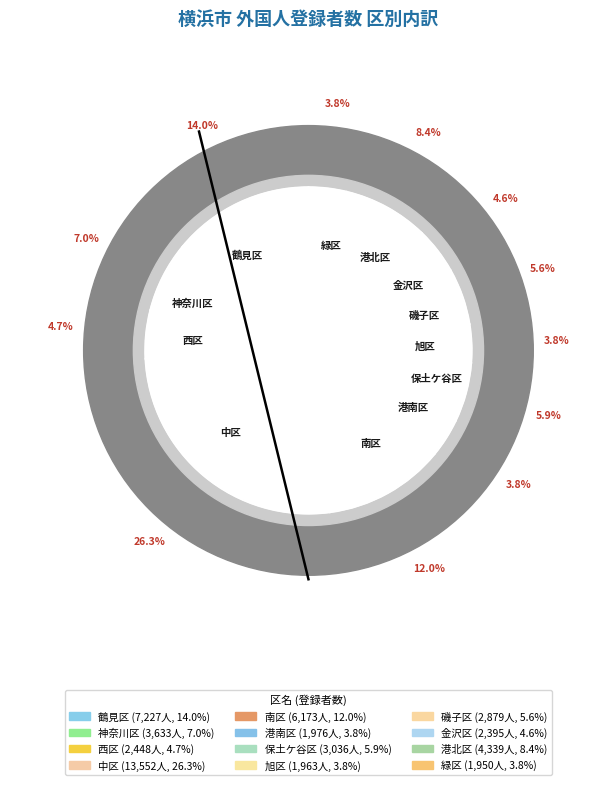

What percentage is NOT represented by 中区?

73.7%